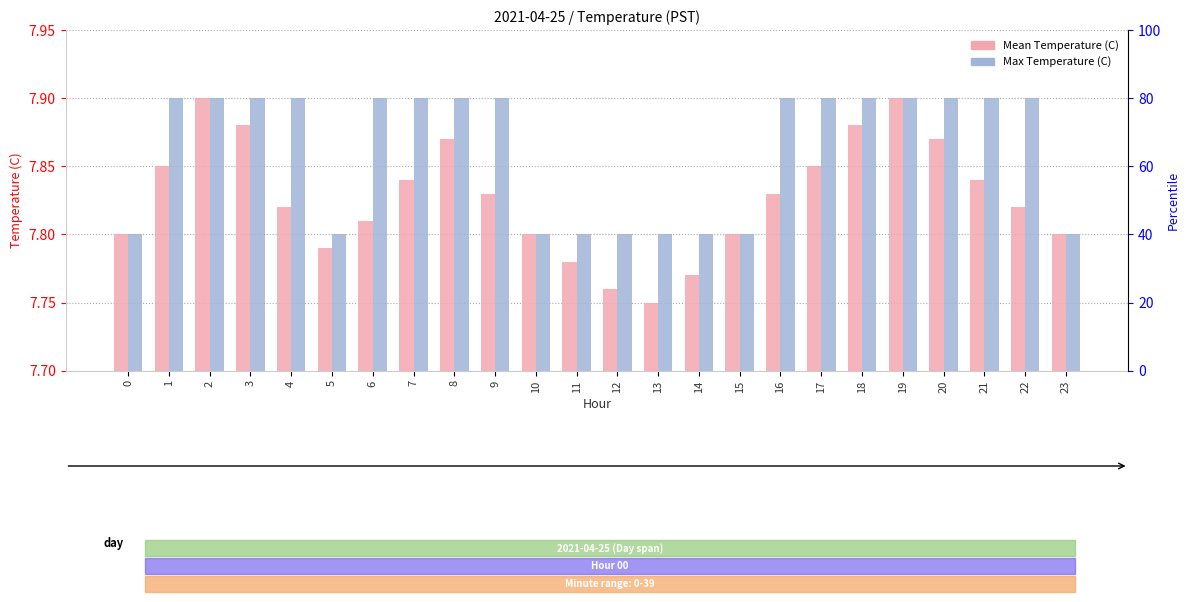

Which series has the widest spread of values?

Mean Temperature (C)